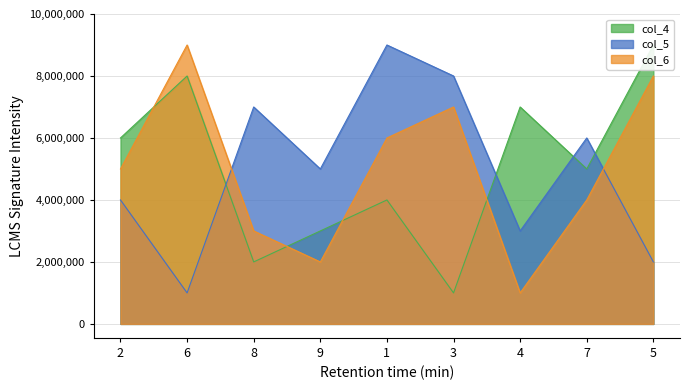

In col_6, how many points are higher than both neighbors (excluding endpoints)?

2